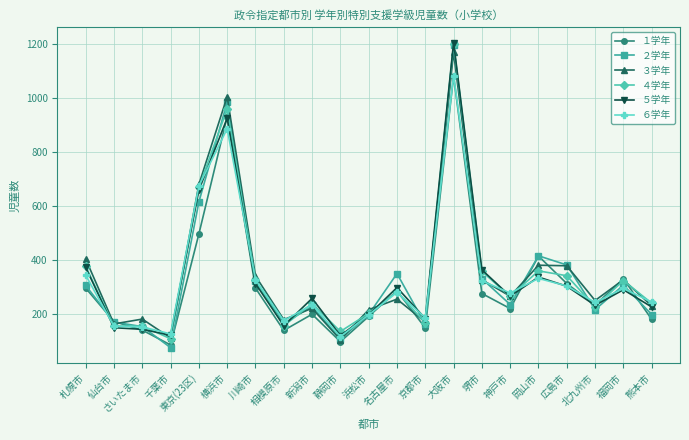

What is the label of the 3rd point from the left?

さいたま市